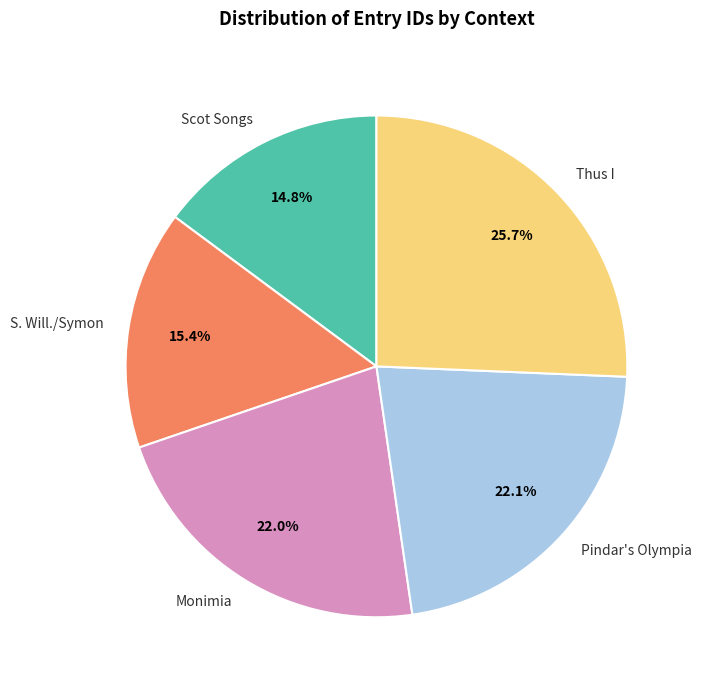

Is it true that Monimia is 16% of the pie?

False